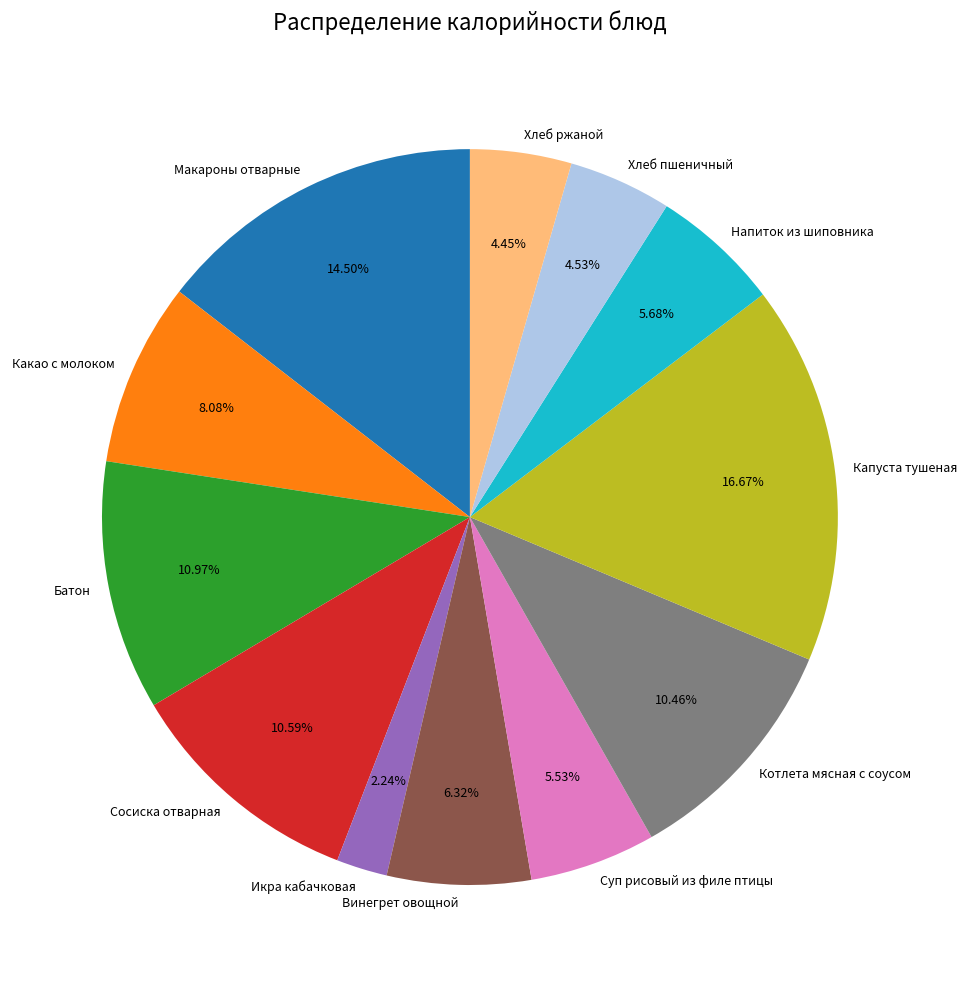

What is the smallest slice in the pie chart?

Икра кабачковая